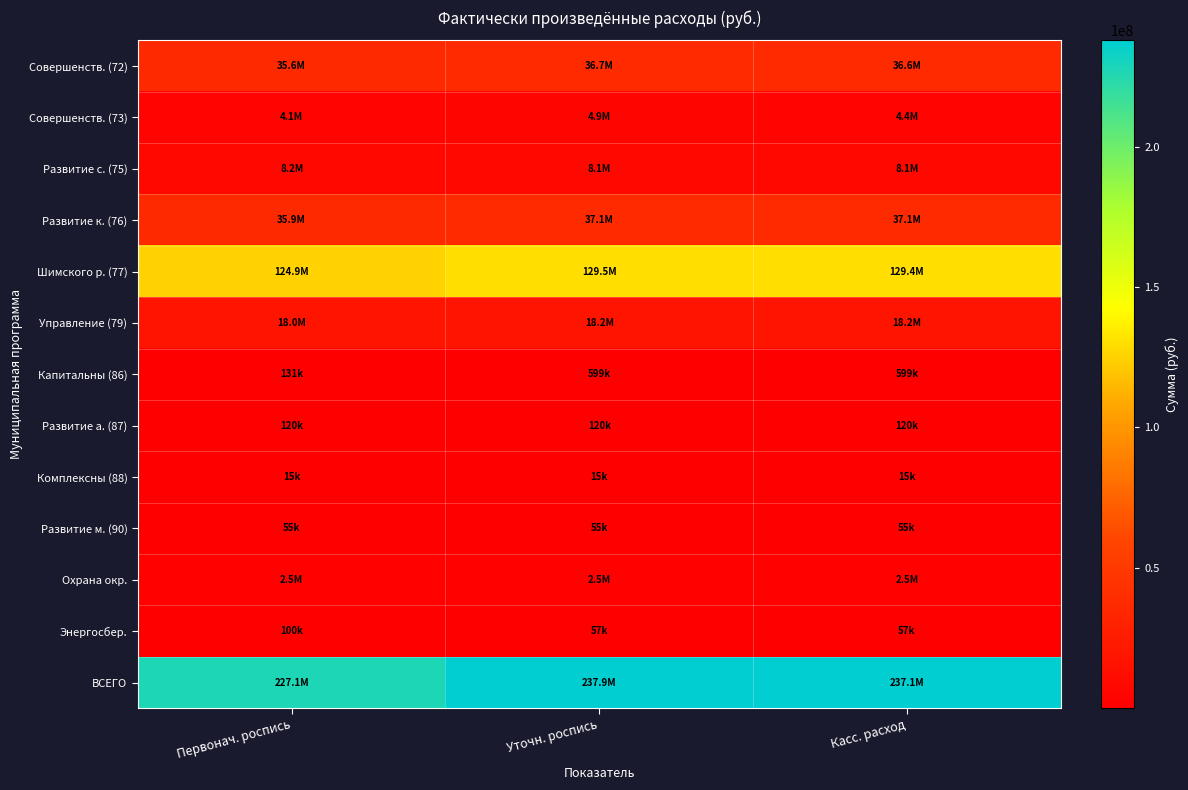

What is the maximum value shown in the chart?

237861847.9